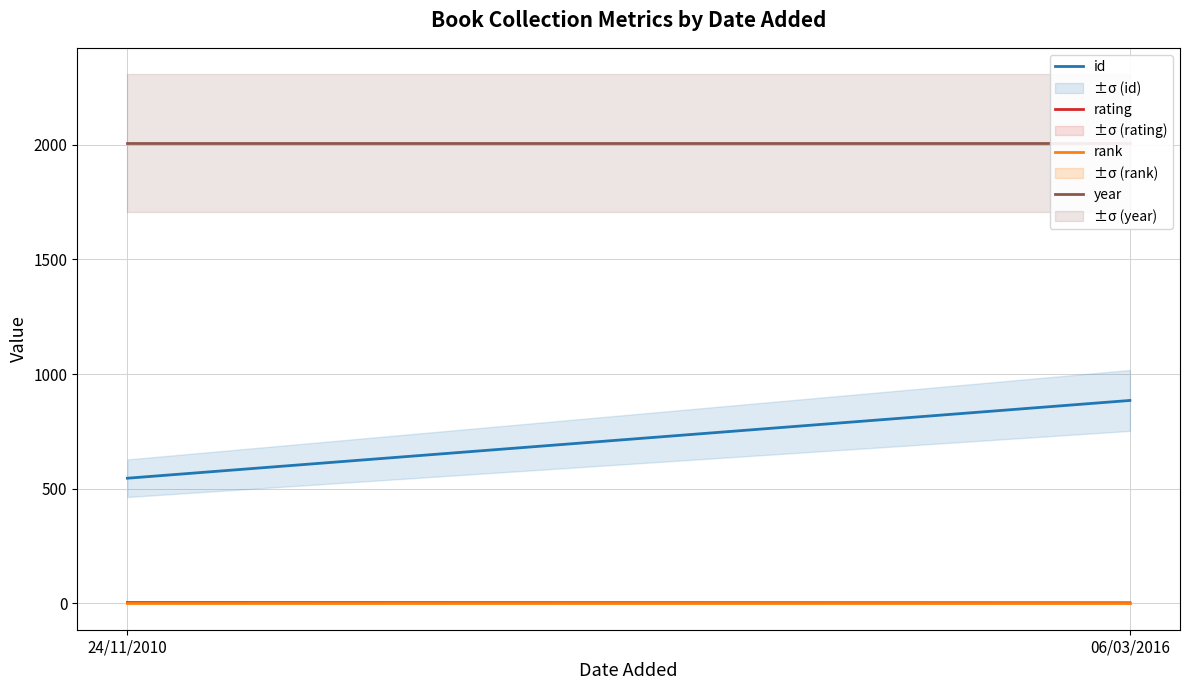

Is this an area chart (filled region under the line)?

No